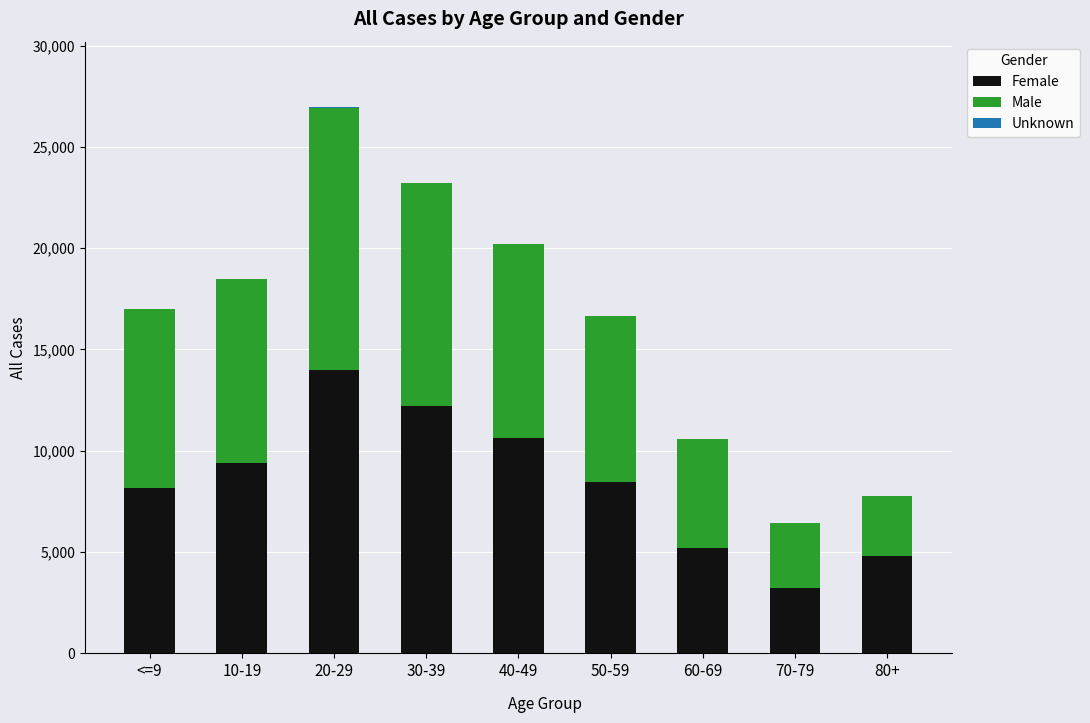

At which category is the sum across all series the highest?

20-29